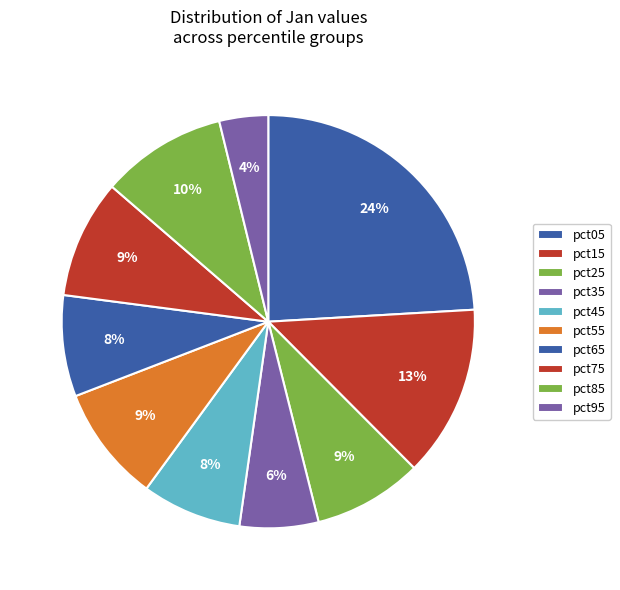

Between pct65 and pct15, which is larger?

pct15